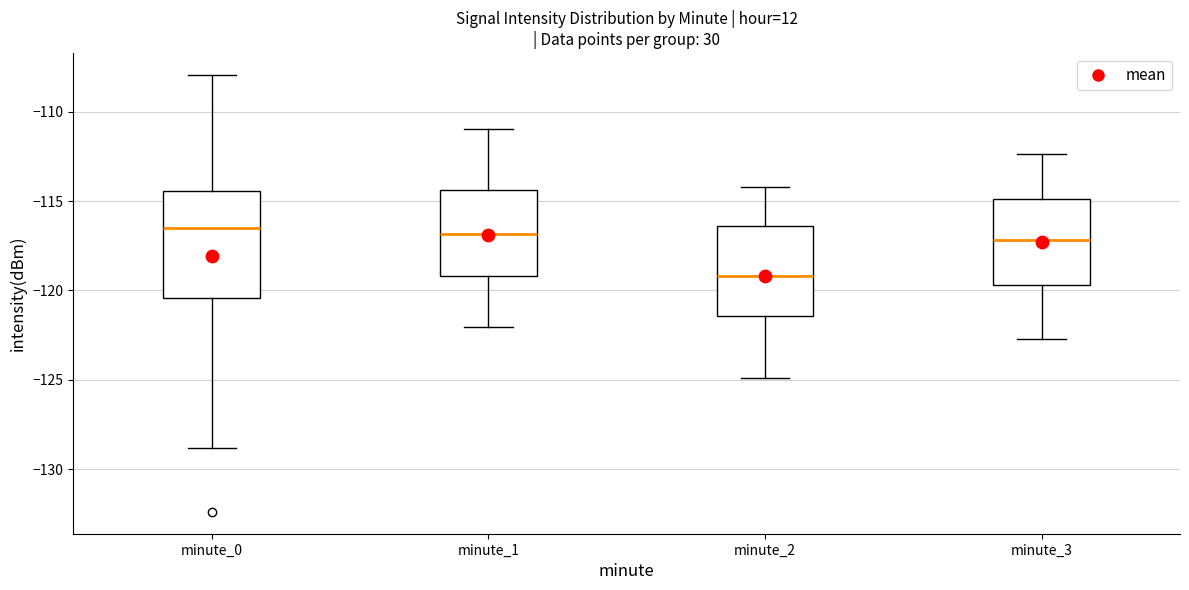

Comparing the boxes themselves (not the whiskers), which one is the tallest?

minute_0